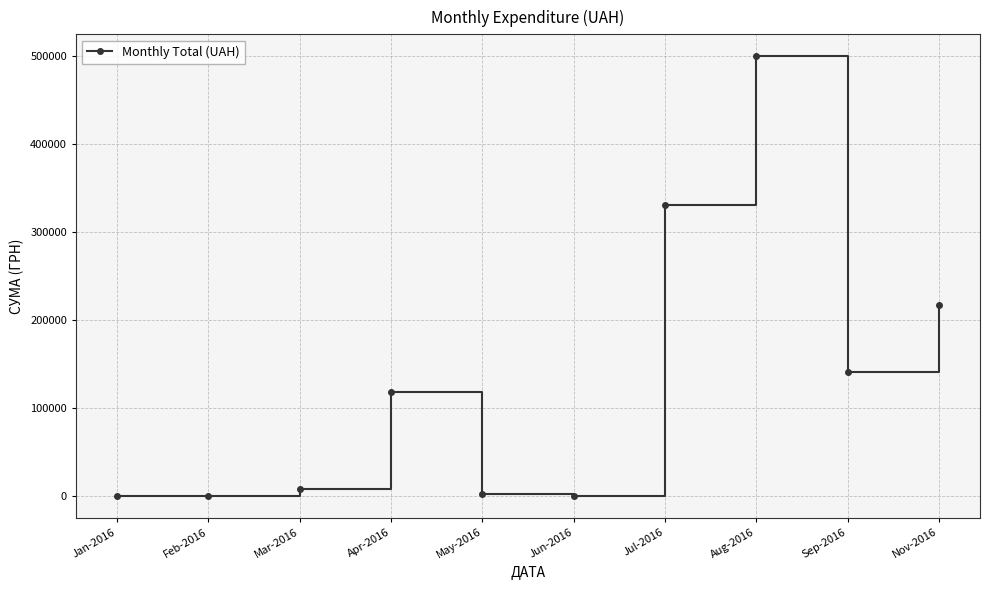

What is the maximum value shown in the chart?

499867.6